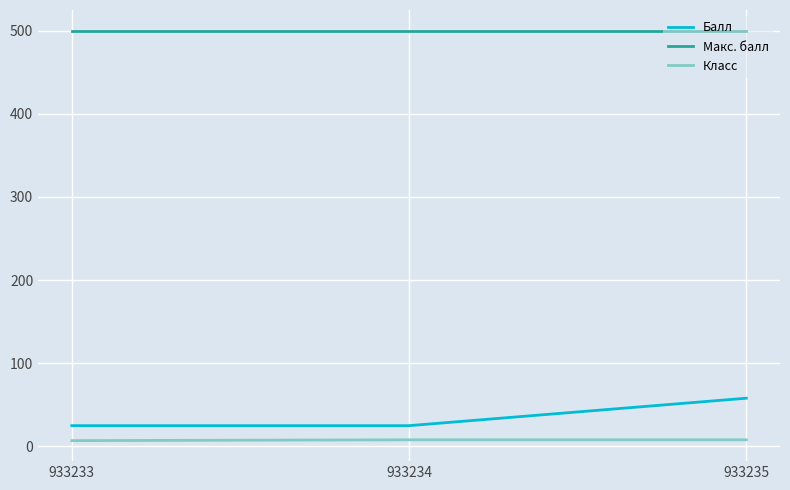

The Класс series shows 8 at 933235. True or false?

True